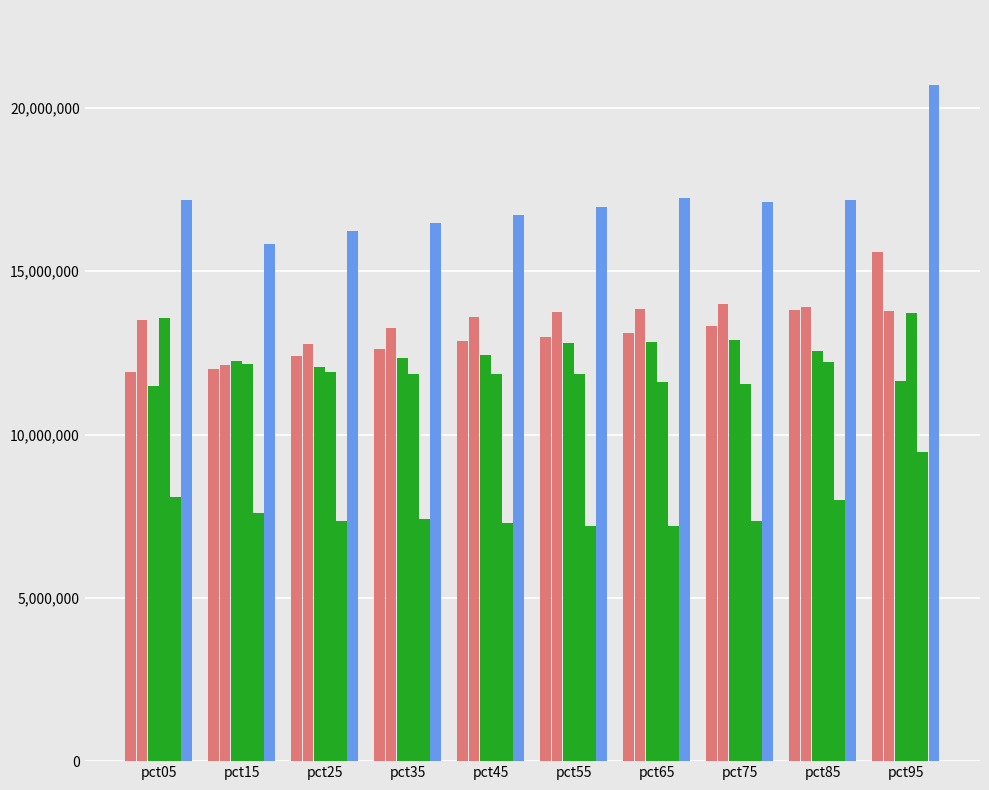

Is it true that May equals 4015227.7 at pct55?

False